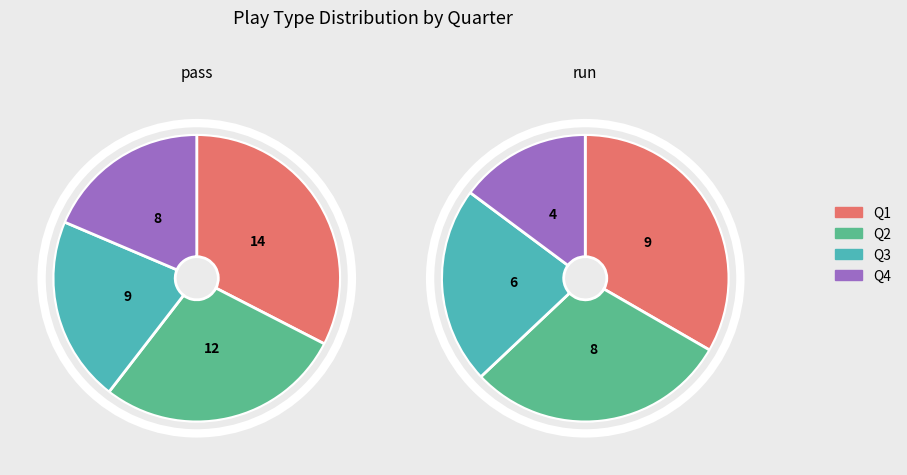

Is there a majority slice in this chart?

No